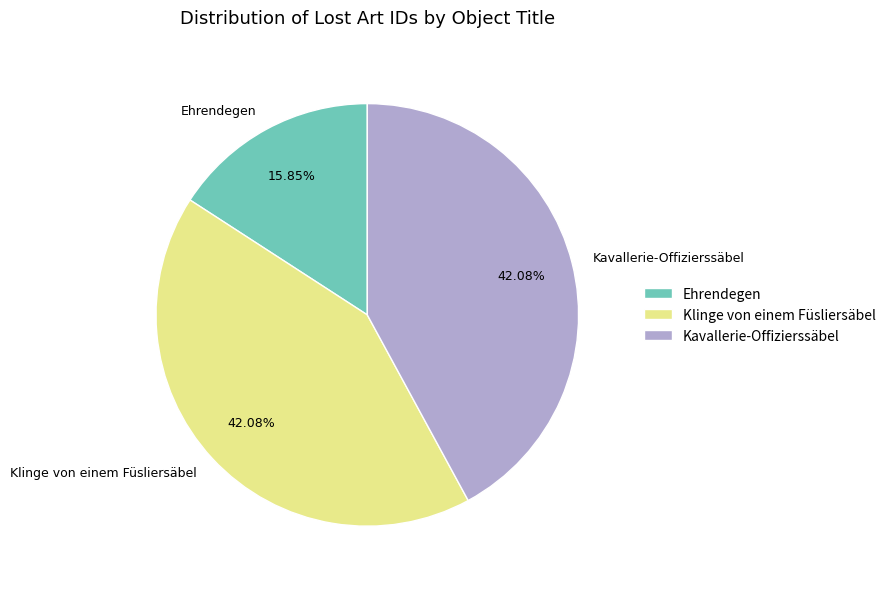

How much of the chart is everything except Klinge von einem Füsliersäbel?

57.9%